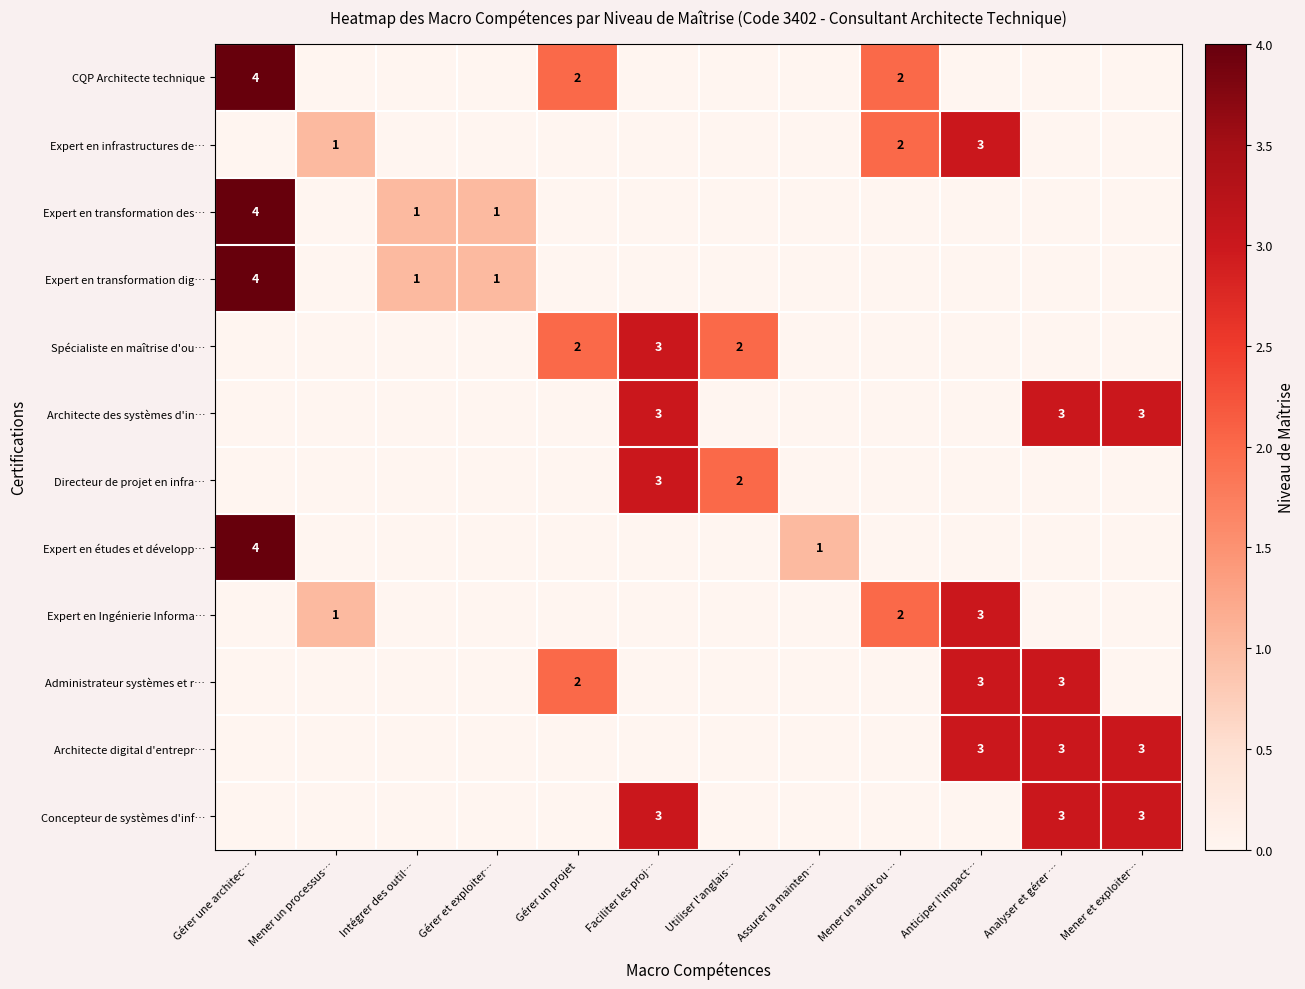

The CQP Architecte technique series shows 3 at Gérer un projet. True or false?

False